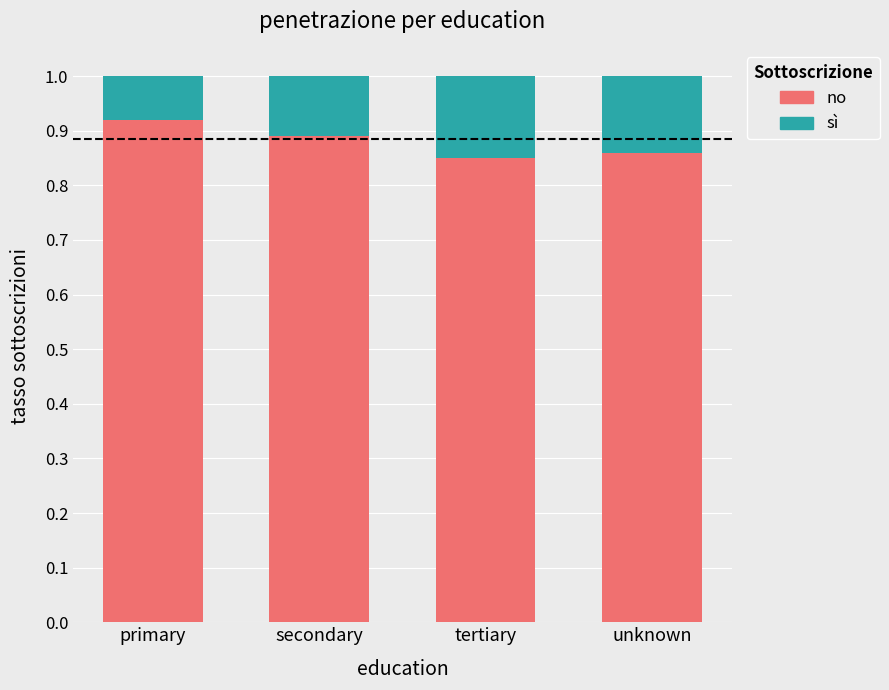

What is the sum of all no values?

3.5